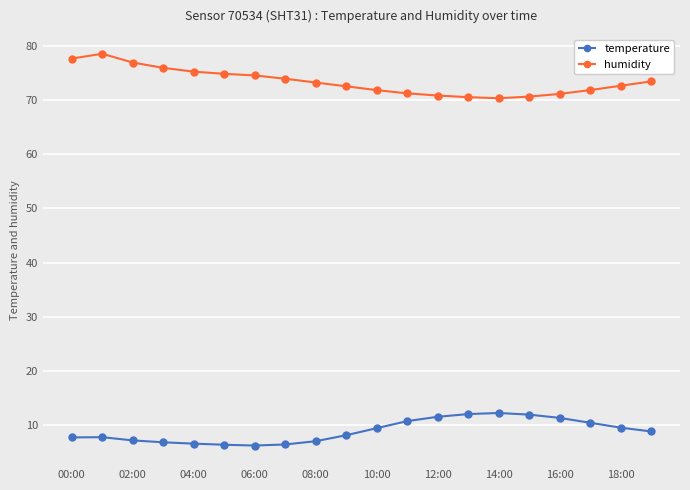

Rank the series by their average value, from lowest to highest.

temperature, humidity